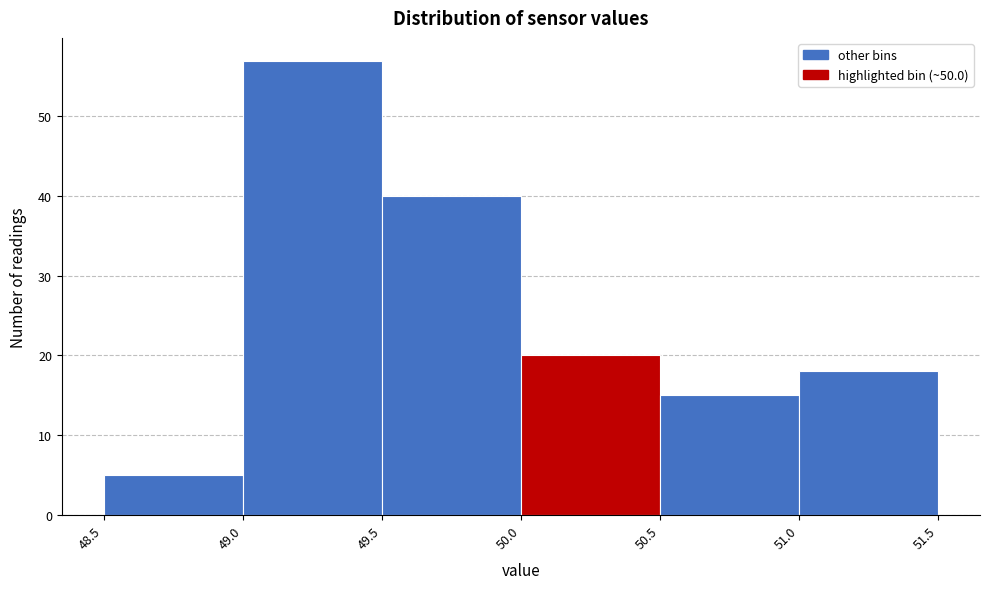

Which range on the x-axis has the tallest bar?

49.0 to 49.5